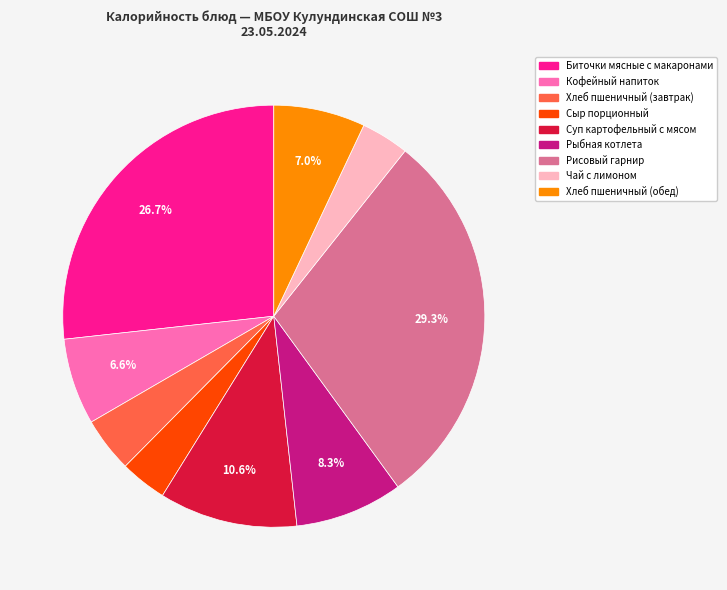

Is Сыр порционный the majority of the pie?

No